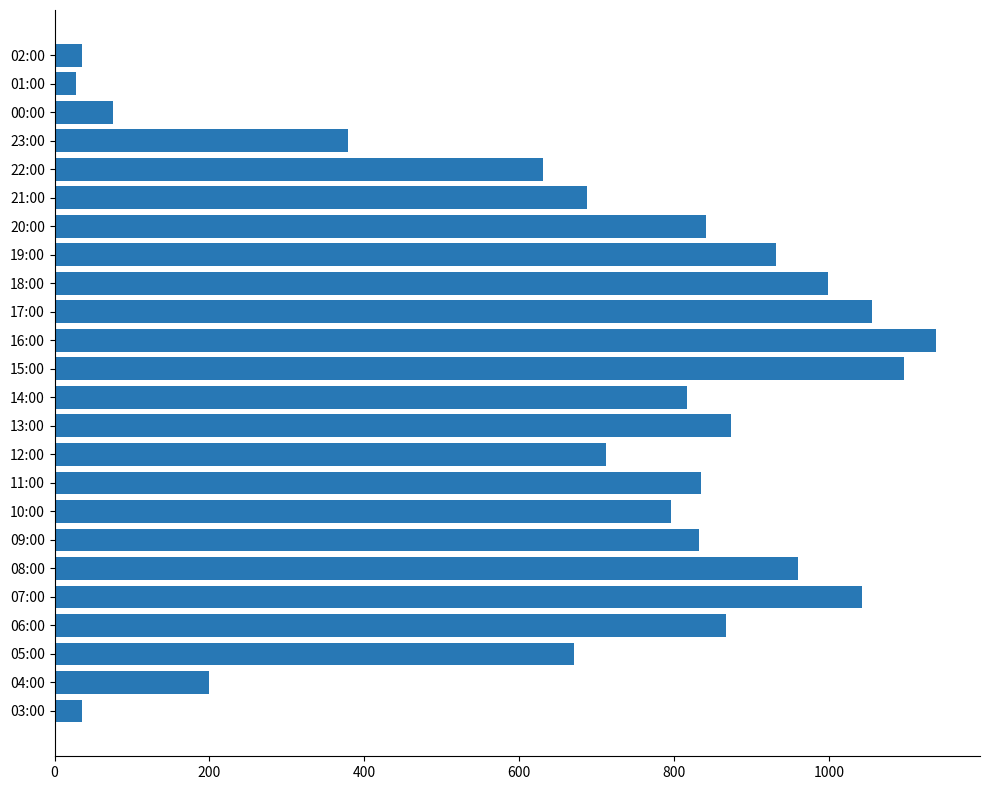

Which has a higher value, 21:00 or 00:00?

21:00